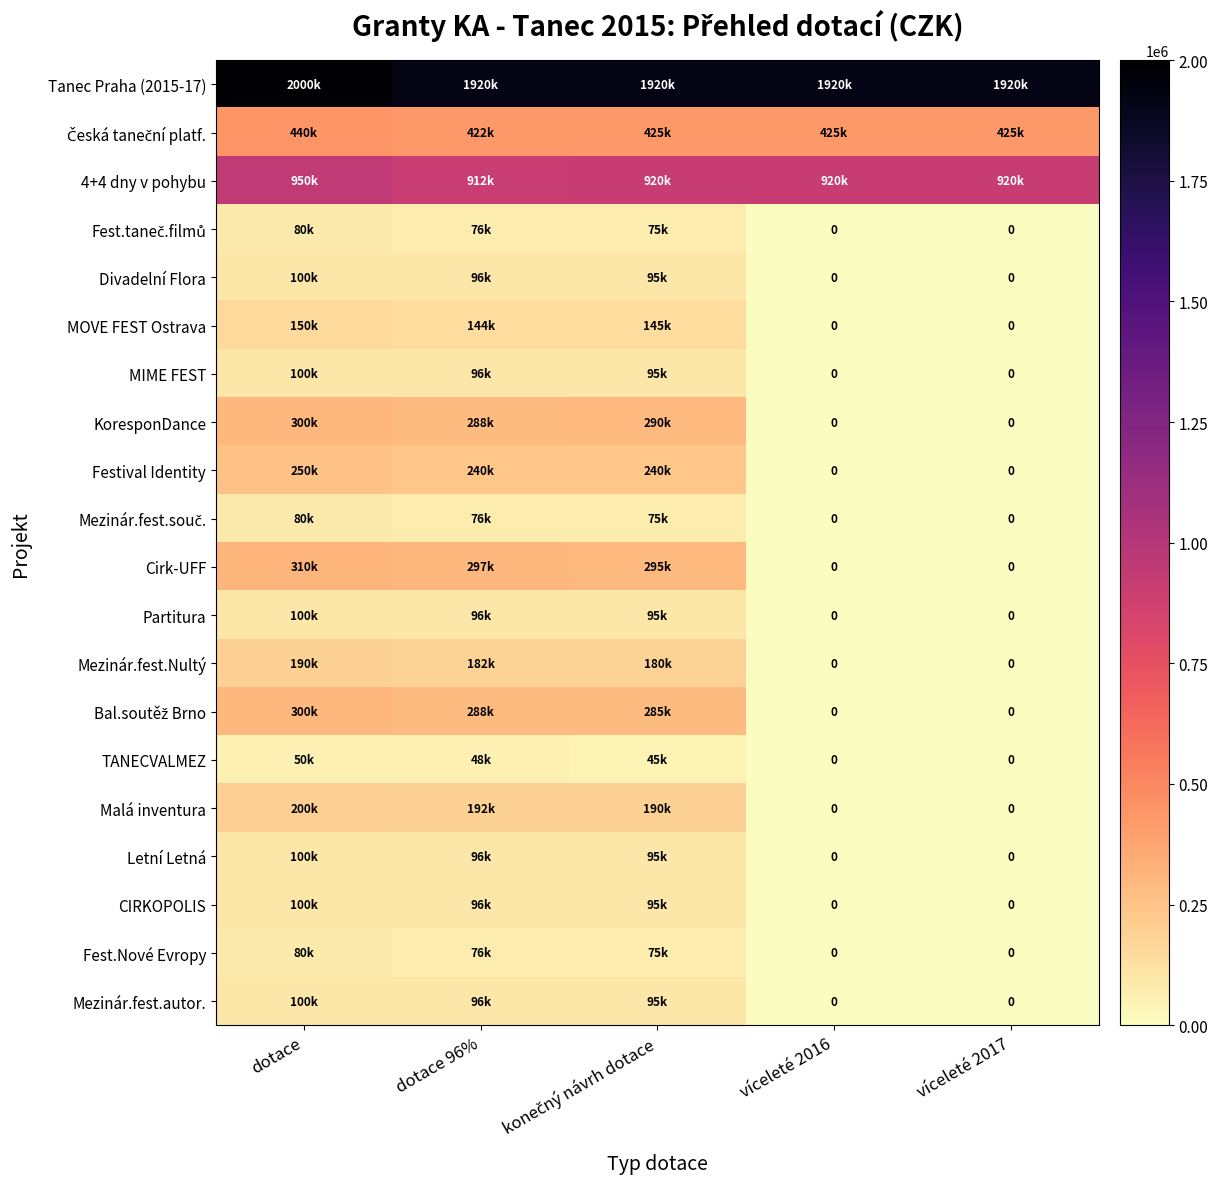

List the labels in order of Mezinár.fest.souč. value, largest first.

dotace, dotace 96%, konečný návrh dotace, víceleté 2016, víceleté 2017